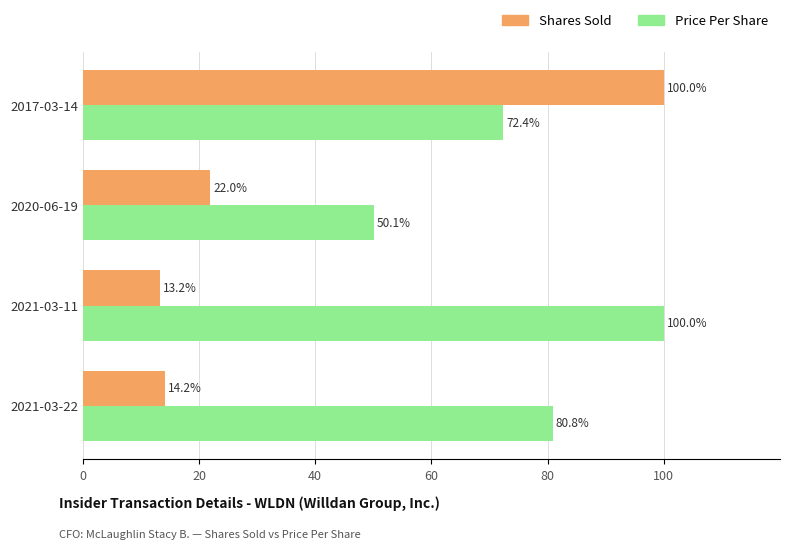

At 2021-03-11, list the series in order from largest to smallest.

Price Per Share, Shares Sold